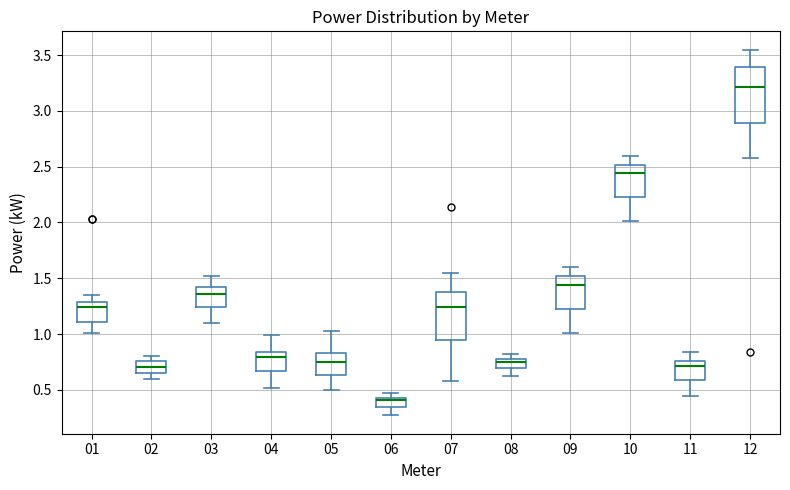

Reading left to right, read every box against the y-axis: the position of its median line, the range the box covers, and the ends of its whiskers. The values are not printed on the chart, so give them approximately, as read against the axis.

01: median 1.25, box 1.10 to 1.30, whiskers 1.00 to 1.35
02: median 0.70, box 0.65 to 0.75, whiskers 0.60 to 0.80
03: median 1.35, box 1.25 to 1.40, whiskers 1.10 to 1.50
04: median 0.80, box 0.65 to 0.85, whiskers 0.50 to 1.00
05: median 0.75, box 0.65 to 0.85, whiskers 0.50 to 1.05
06: median 0.40, box 0.35 to 0.45, whiskers 0.25 to 0.45 (just above the box's upper edge)
07: median 1.25, box 0.95 to 1.35, whiskers 0.60 to 1.55
08: median 0.75, box 0.70 to 0.80, whiskers 0.60 to 0.80 (just above the box's upper edge)
09: median 1.45, box 1.25 to 1.50, whiskers 1.00 to 1.60
10: median 2.45, box 2.25 to 2.50, whiskers 2.00 to 2.60
11: median 0.70, box 0.60 to 0.75, whiskers 0.45 to 0.85
12: median 3.20, box 2.90 to 3.40, whiskers 2.60 to 3.55